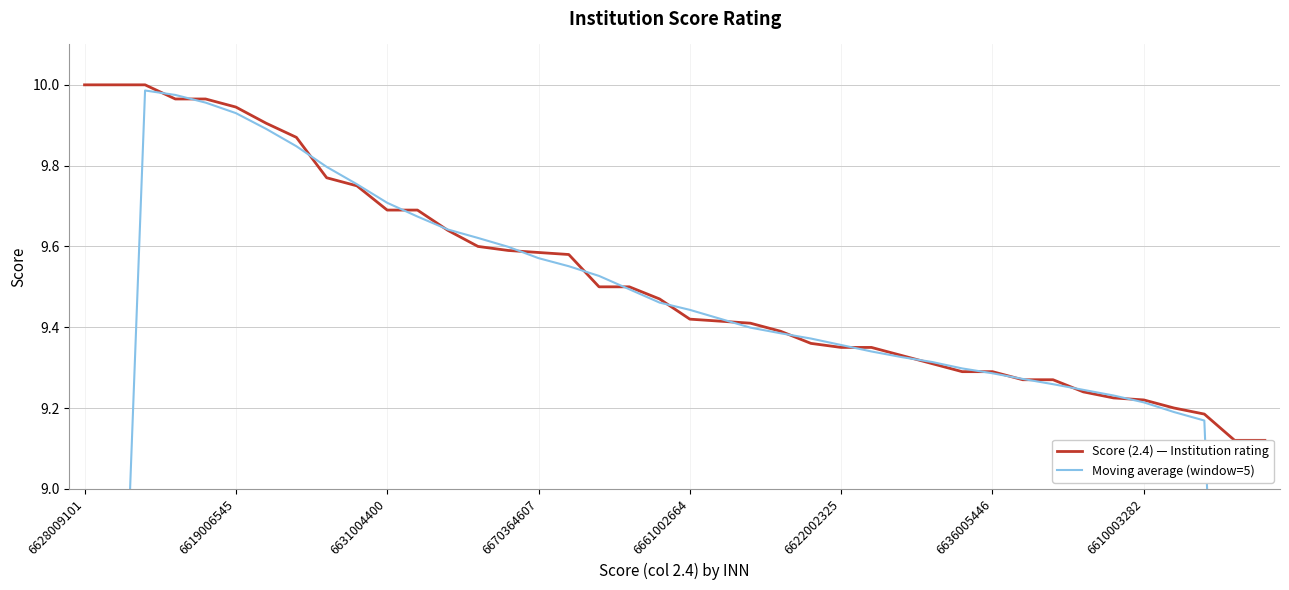

Which label corresponds to the largest value in the chart?

6628009101